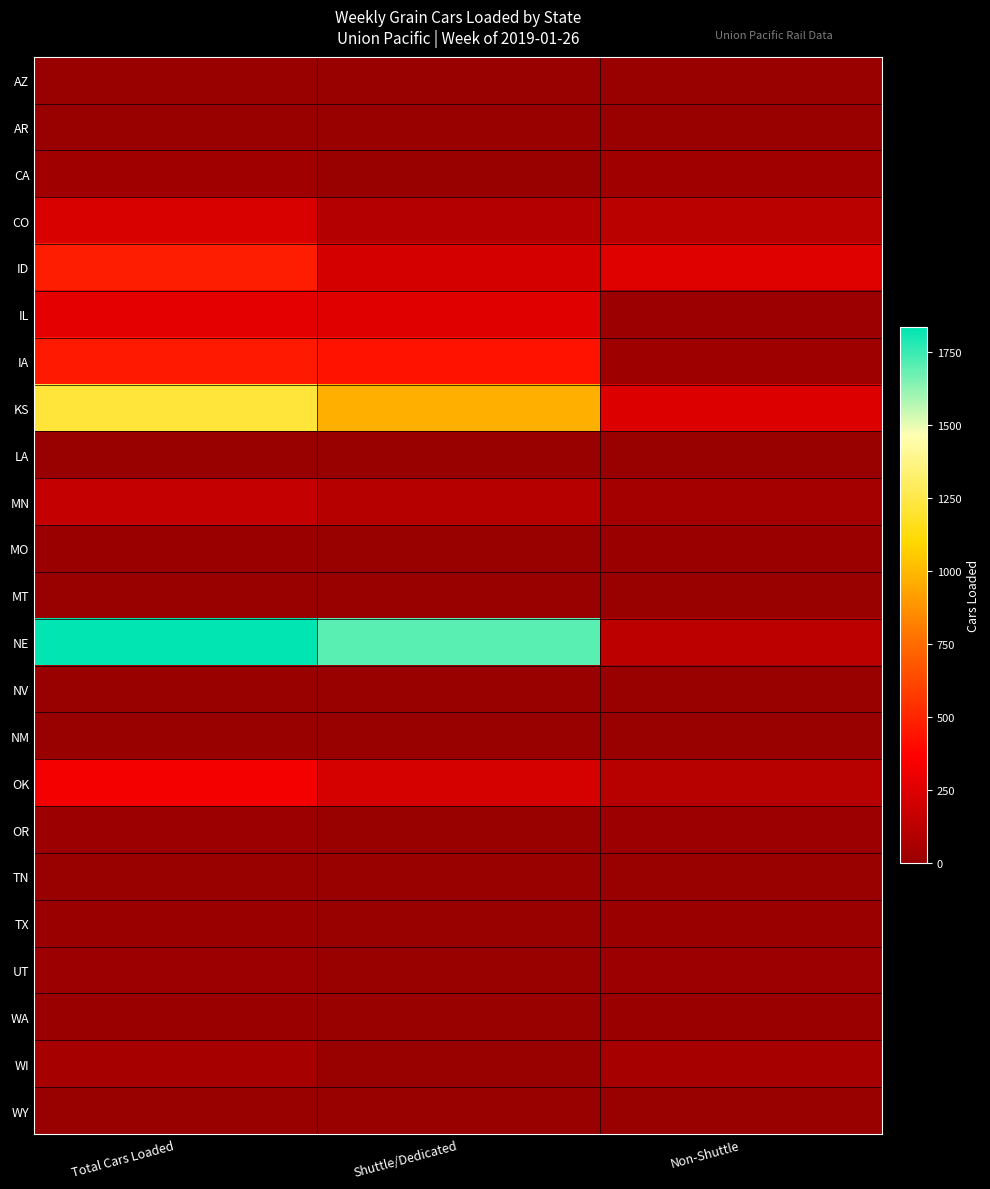

Count the number of data series in this chart.

23